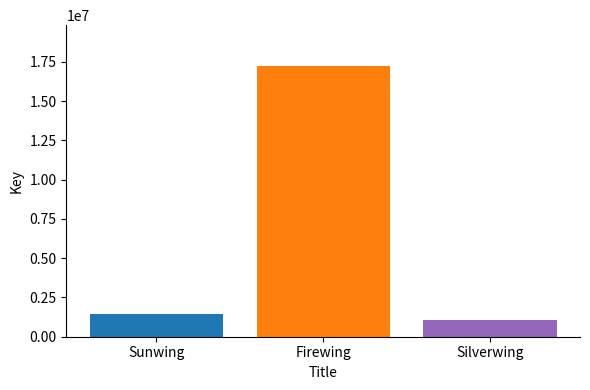

What is the minimum value shown in the chart?

1089614